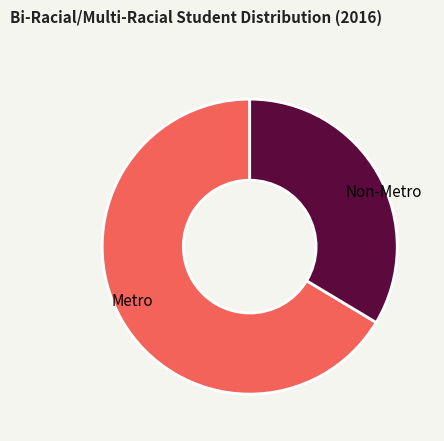

Which slice represents more than half of the pie?

Metro